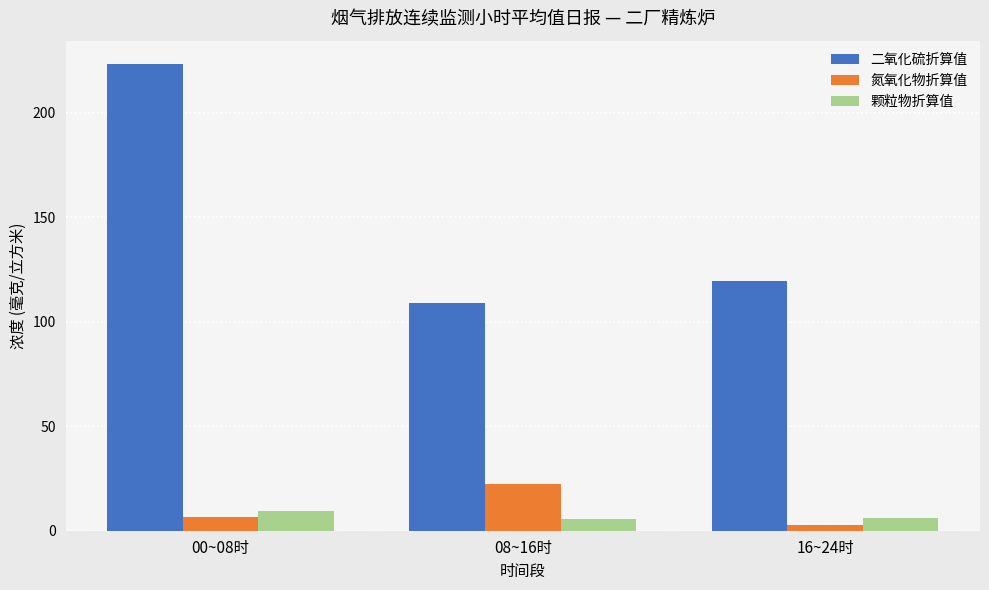

Where is 二氧化硫折算值 nearest to the value 166?

16~24时